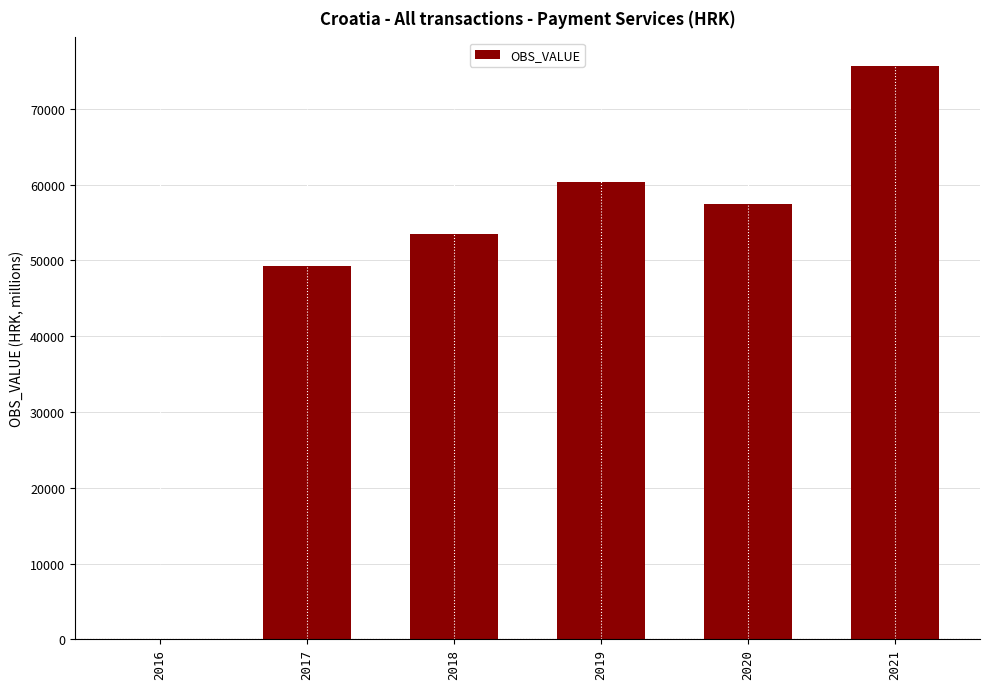

Reading left to right, list all the values displayed in this chart.

2016=26.1	2017=49289.8	2018=53498.3	2019=60353.8	2020=57471.9	2021=75662.1